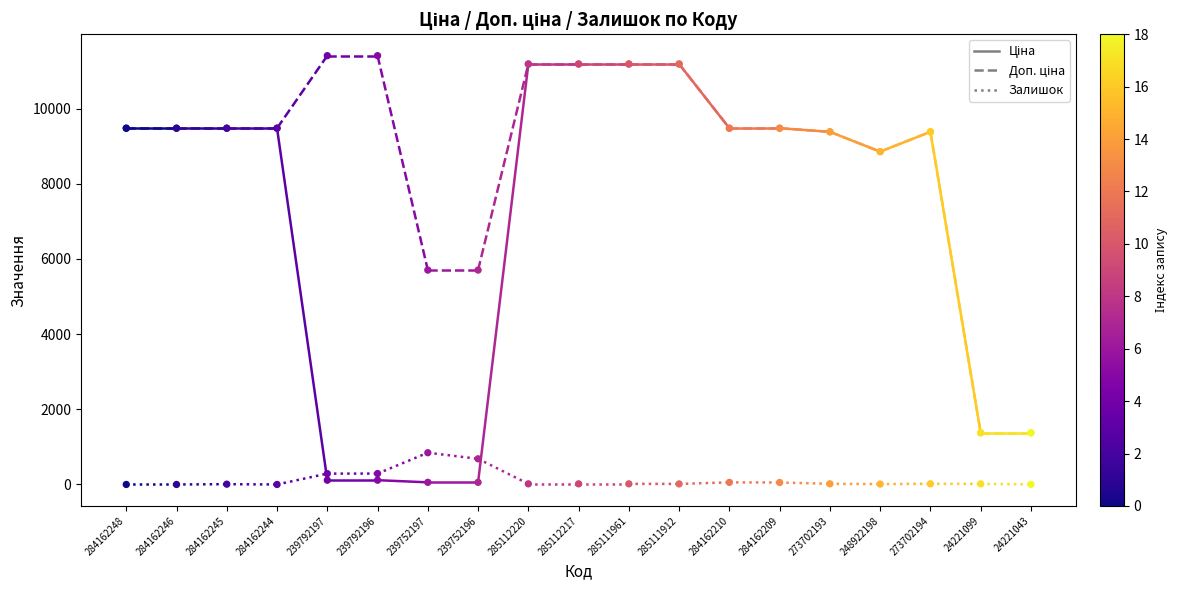

Which series reaches the minimum Y coordinate?

Залишок